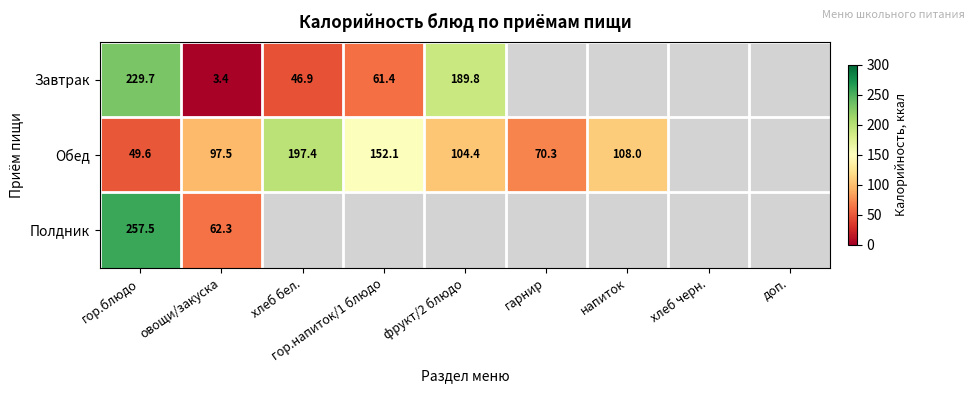

What is the maximum value shown in the chart?

257.5